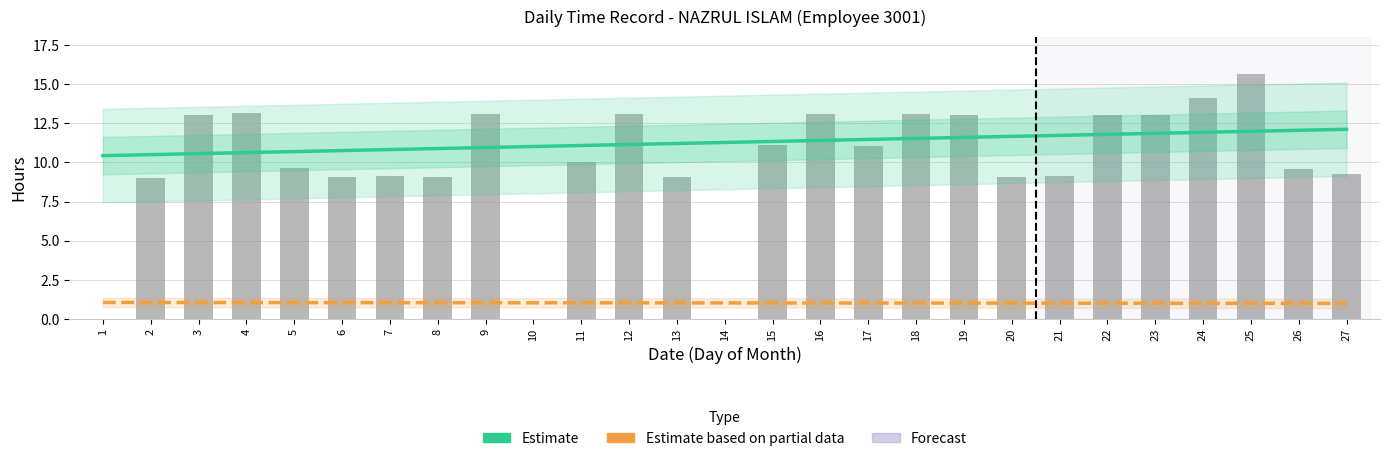

Are the bars horizontal?

No